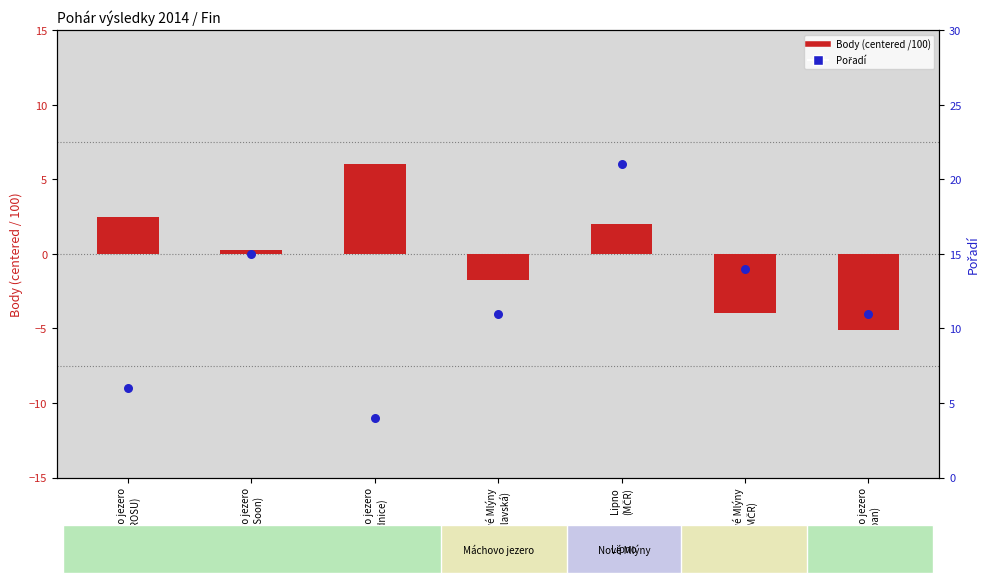

Which series reaches the maximum Y coordinate?

Pořadí